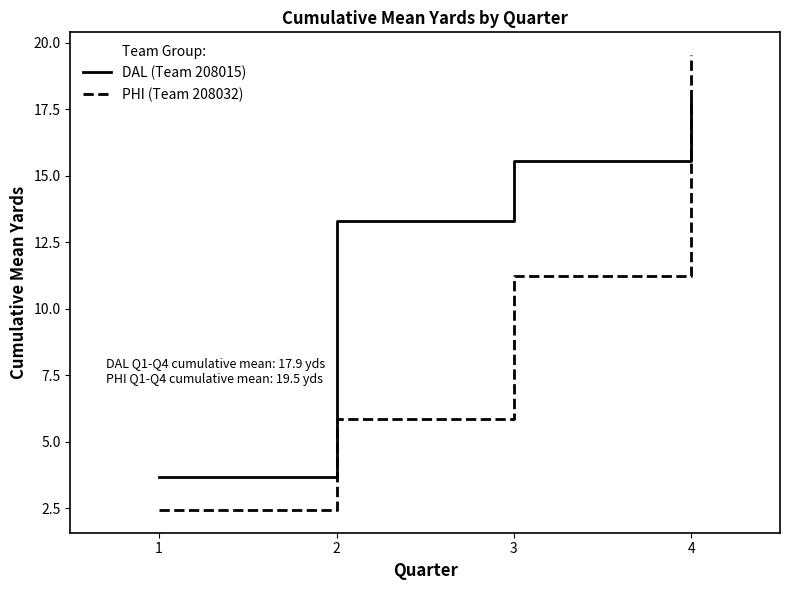

What are all the series names shown in the legend?

DAL (Team 208015), PHI (Team 208032)